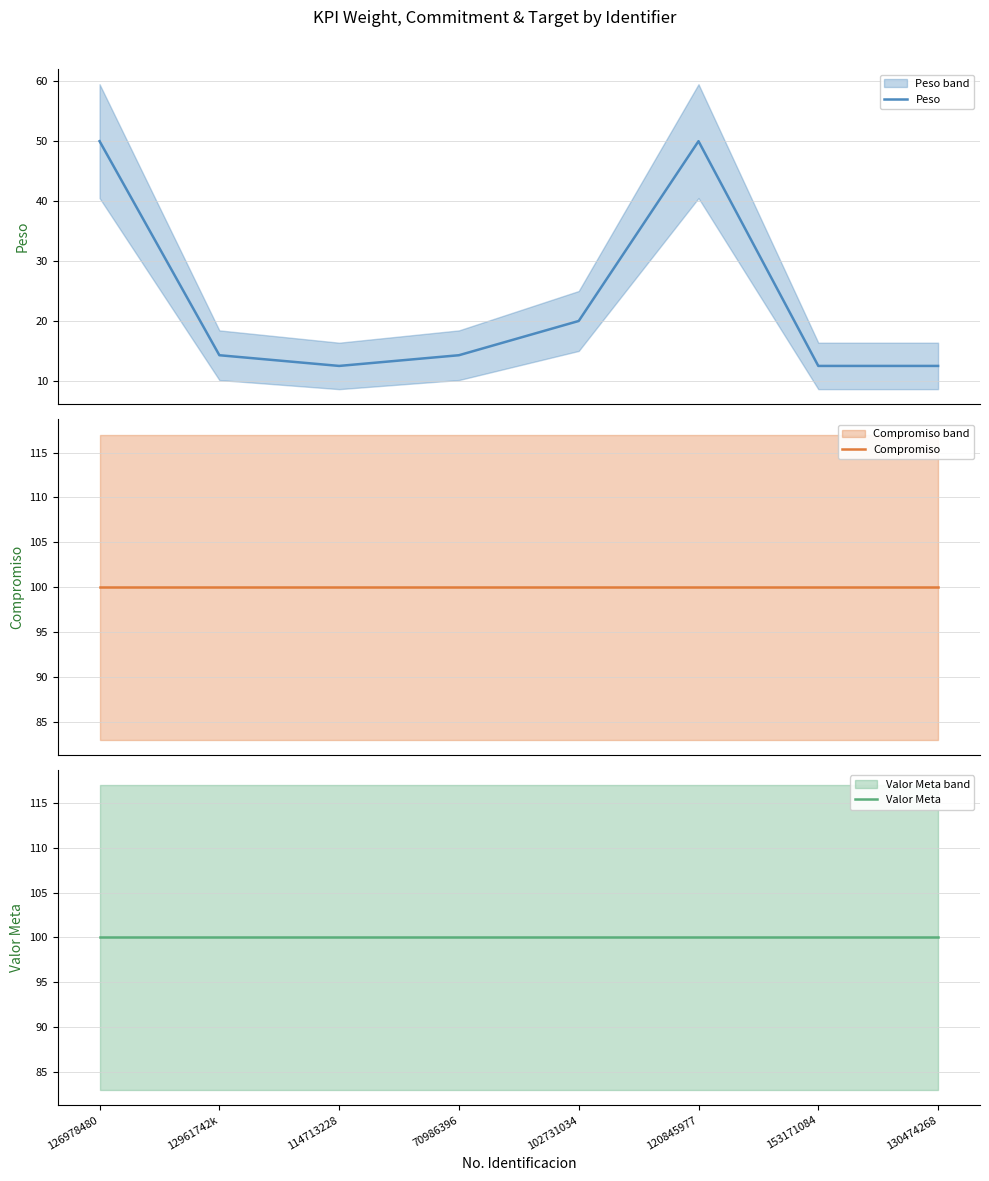

How many lines are shown in the chart?

3